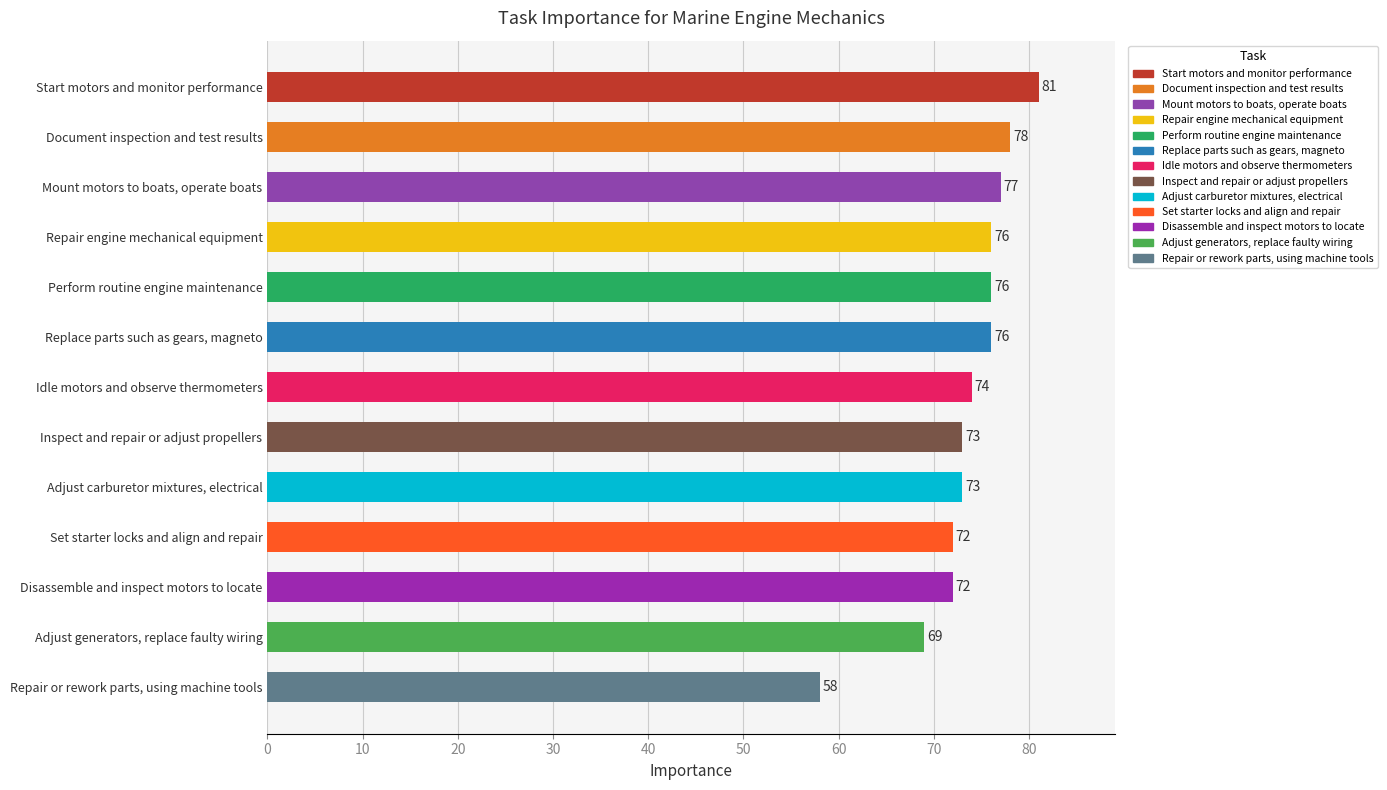

Reading top to bottom, list all the values displayed in this chart.

81	78	77	76	76	76	74	73	73	72	72	69	58